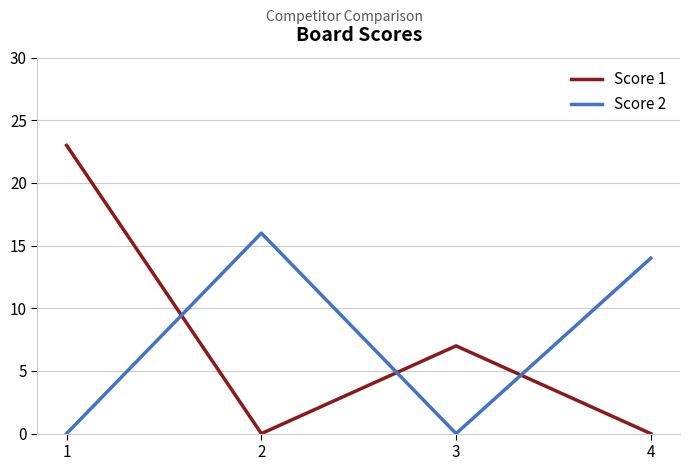

List the series in order of their peak value, lowest first.

Score 2, Score 1